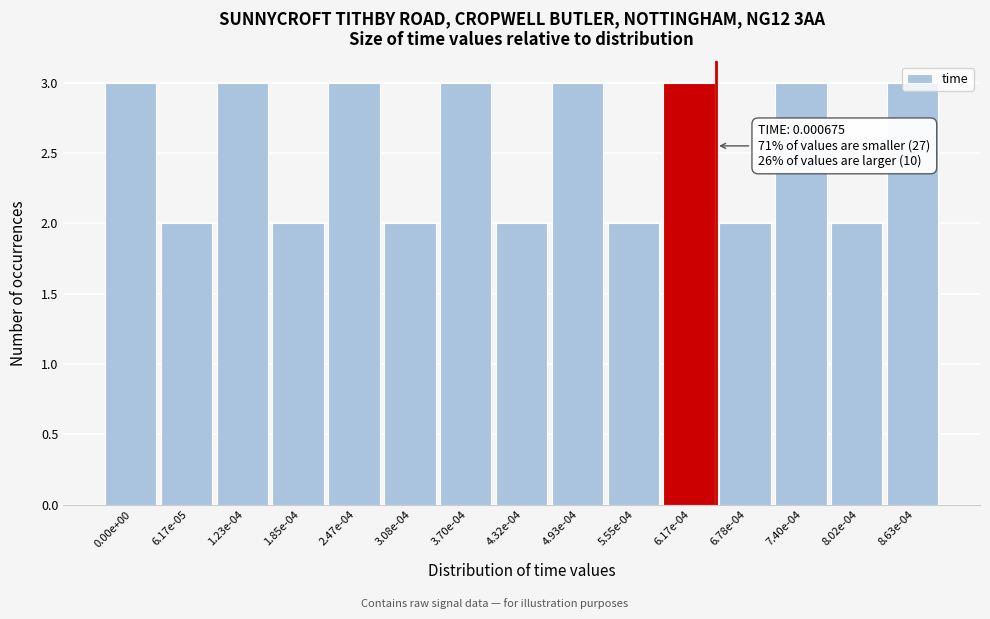

What is the label of the 15th bar from the right?

0.00e+00